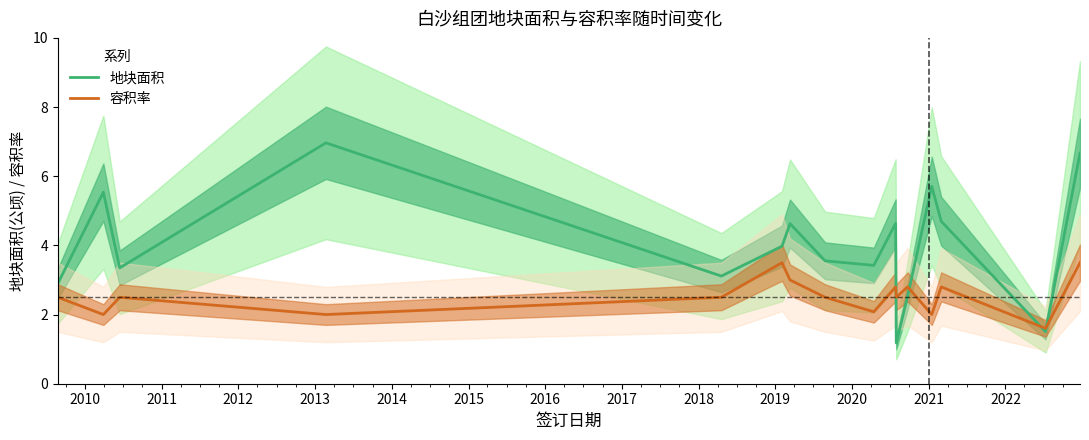

What is the lowest value of the 容积率 series?

1.6